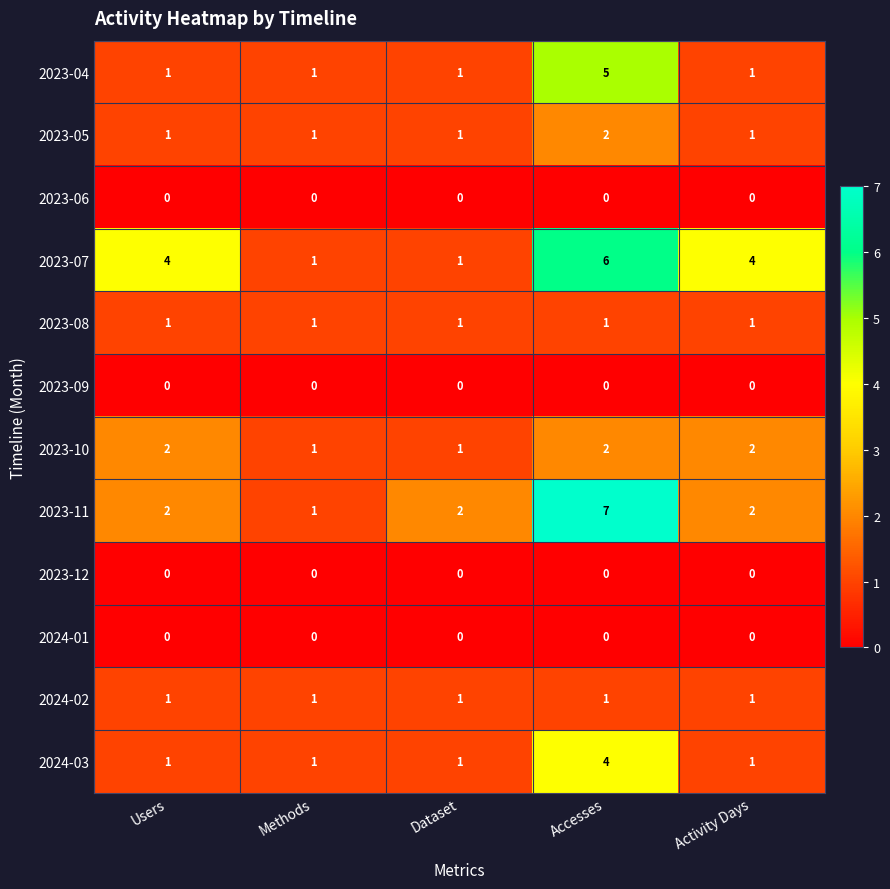

At which category is the sum across all series the highest?

Accesses